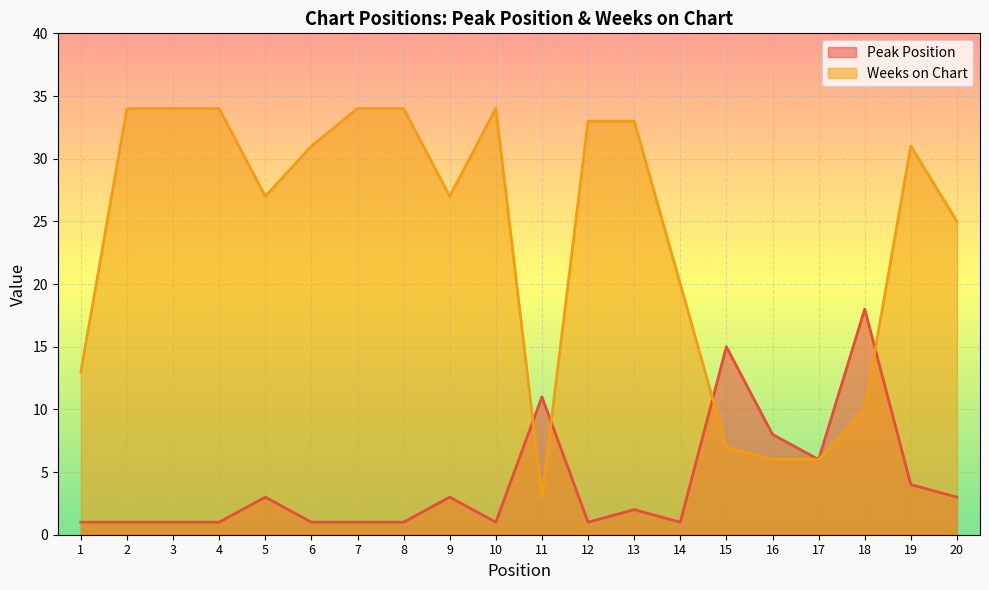

At which label does Weeks on Chart reach its peak?

2